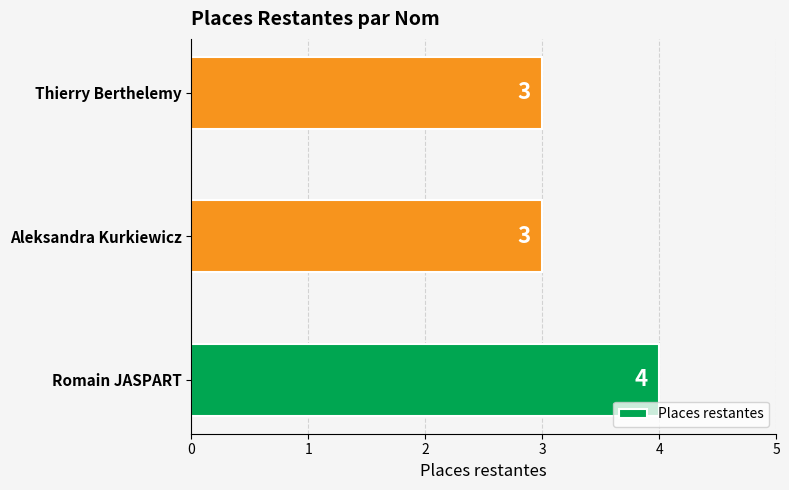

How many data points does each series have?

3